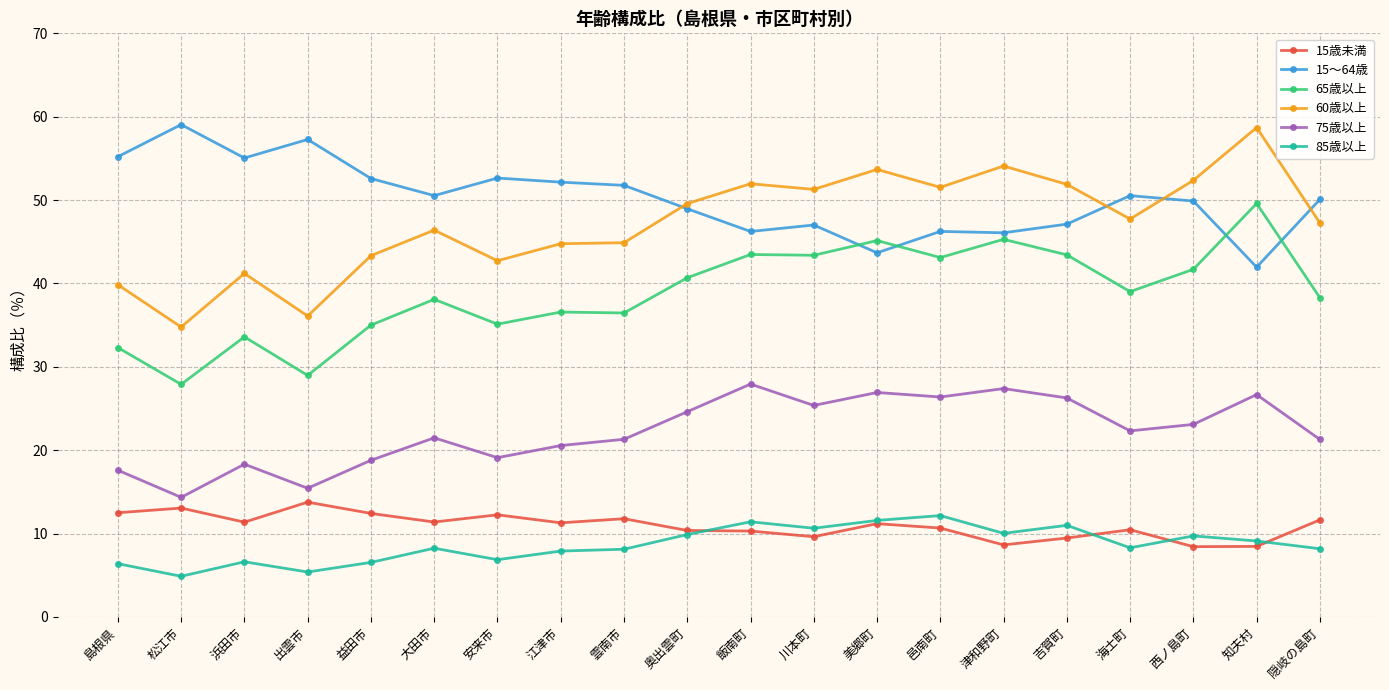

What is the sum of the 60歳以上 values at 西ノ島町 and 島根県?

92.2